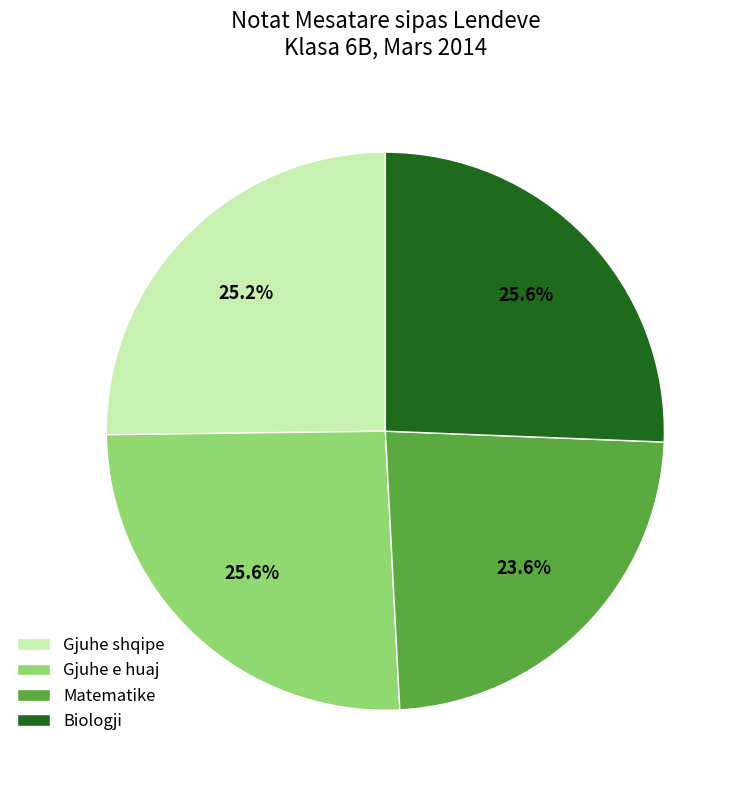

Approximately how many times larger is the value at Matematike compared to Gjuhe shqipe?

0.9